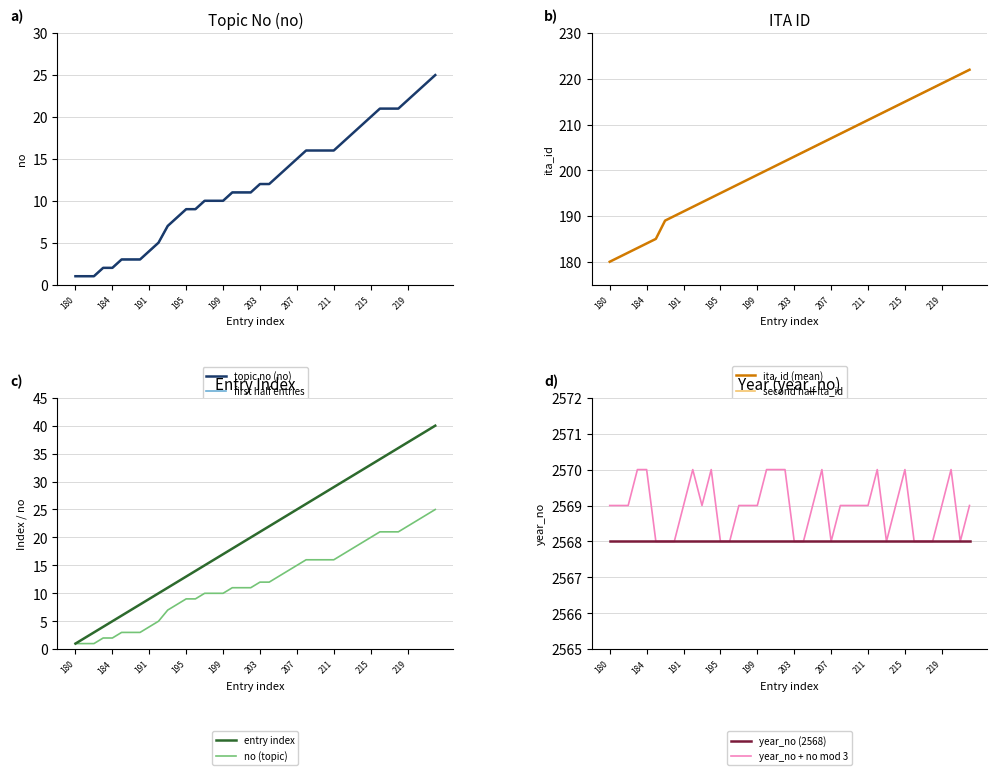

Which has a higher value, 190 or 203?

203